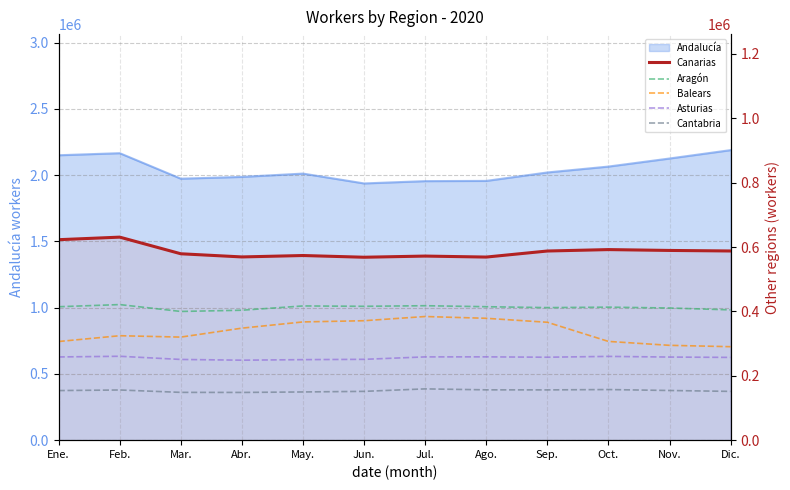

The Asturias series shows 139955 at Nov.. True or false?

False